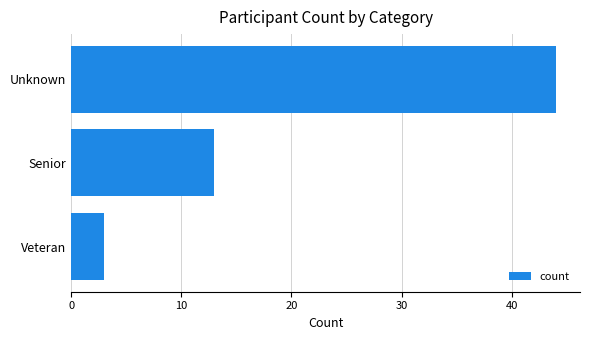

Which category has the lowest value across all series?

Veteran